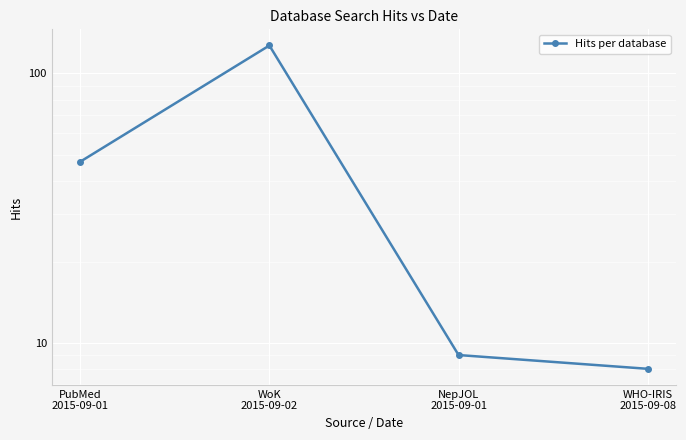

Between NepJOL
2015-09-01 and WoK
2015-09-02, which is larger?

WoK
2015-09-02